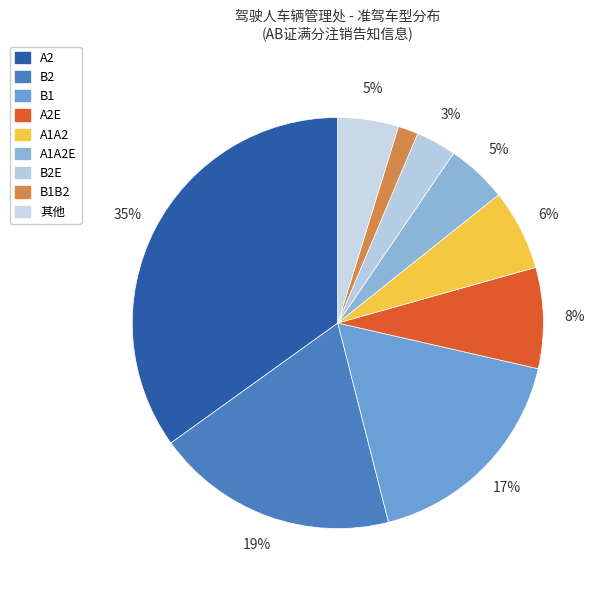

How many segments does this pie chart have?

9